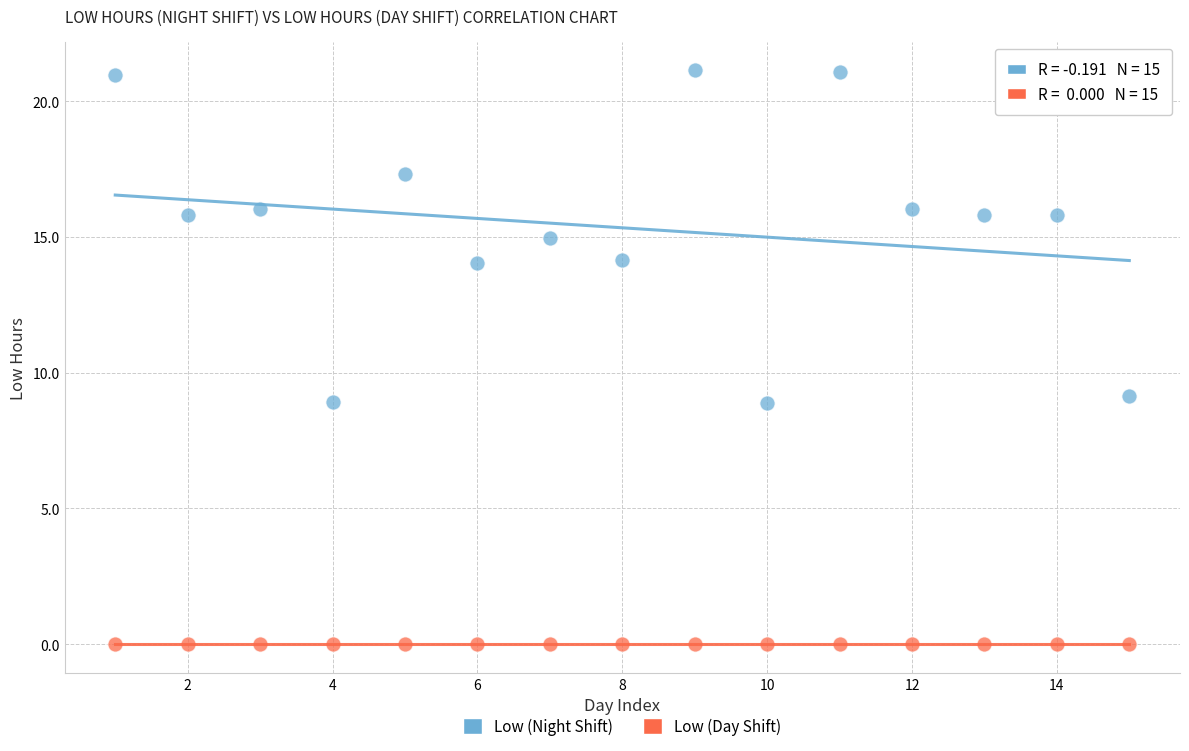

Which series reaches the maximum Y coordinate?

Low (Night Shift)